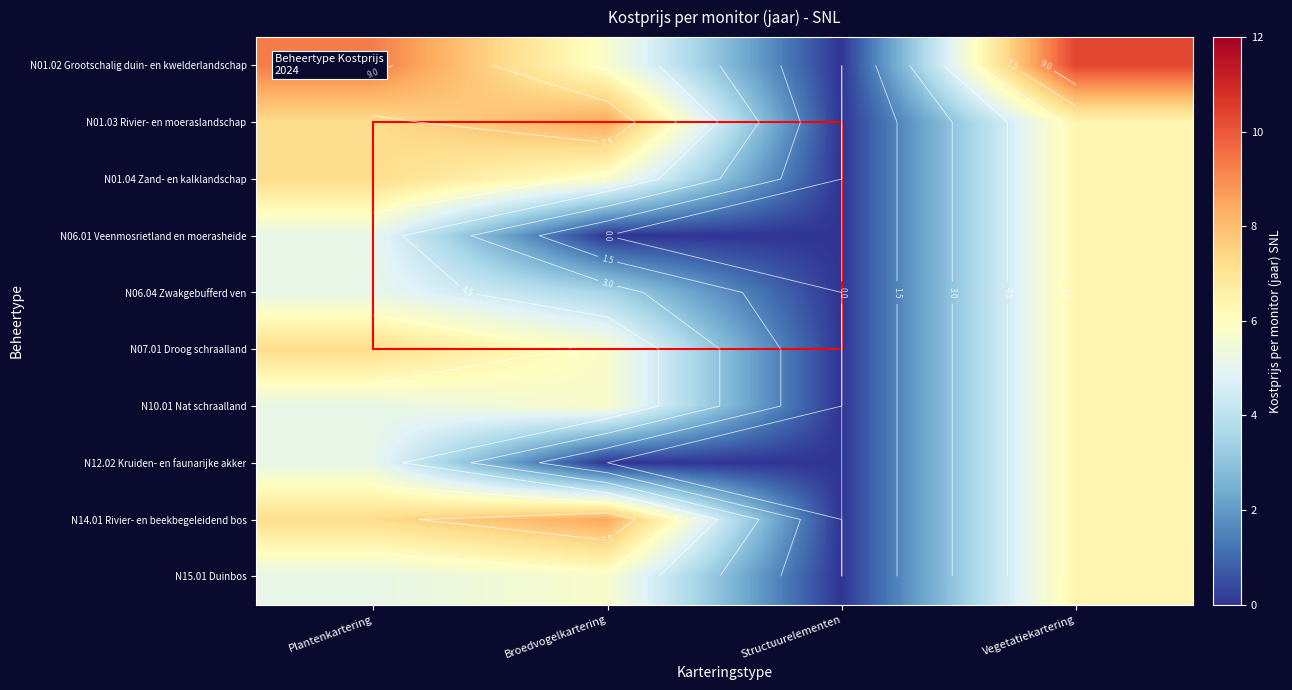

Which category has the highest value across all series?

Vegetatiekartering